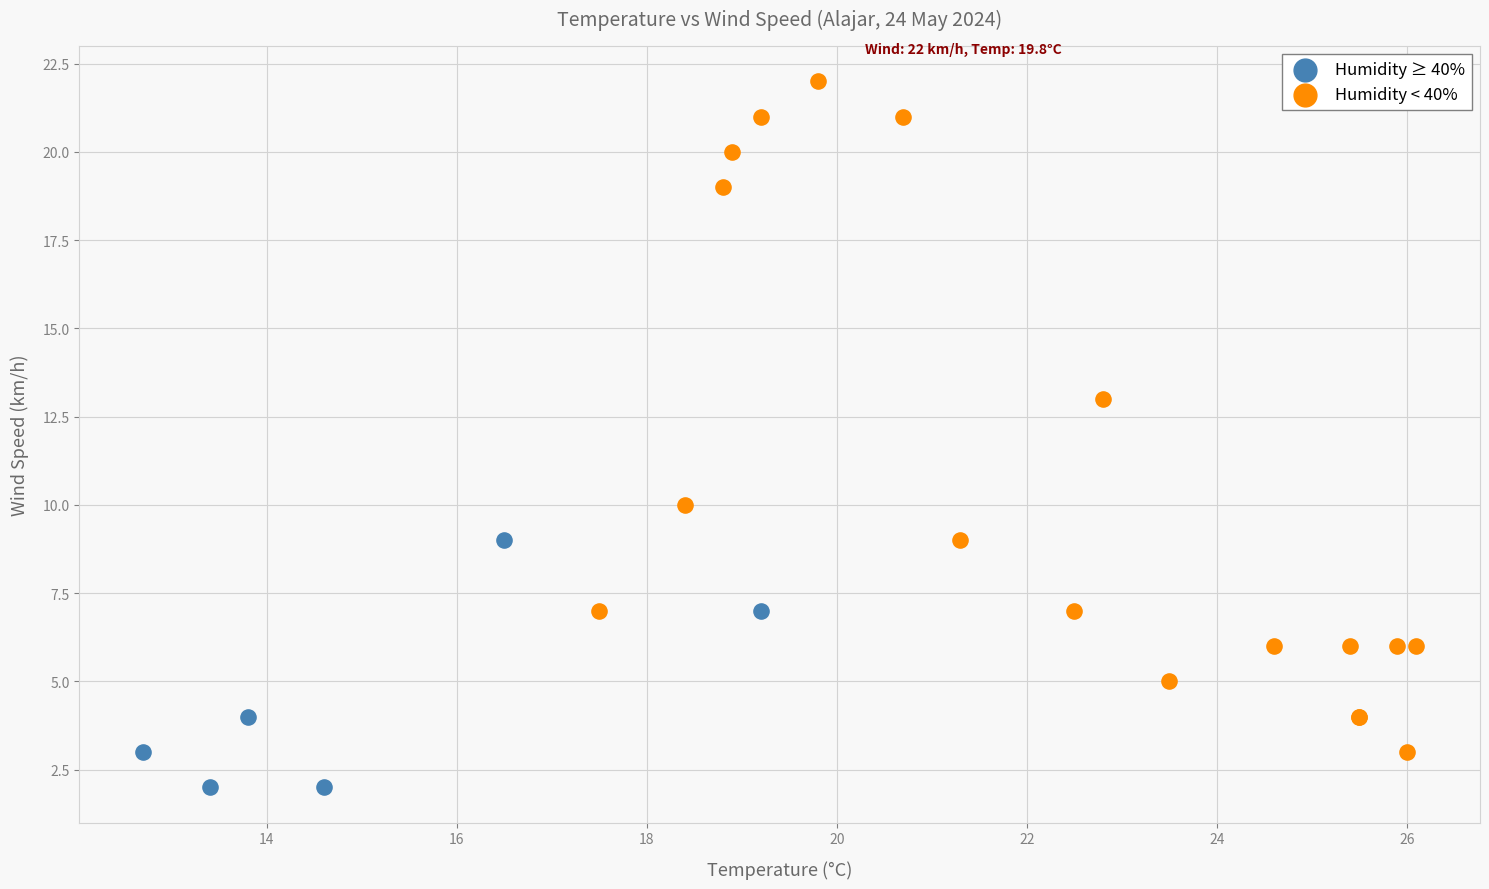

Which series contains the highest Y value?

Humidity < 40%